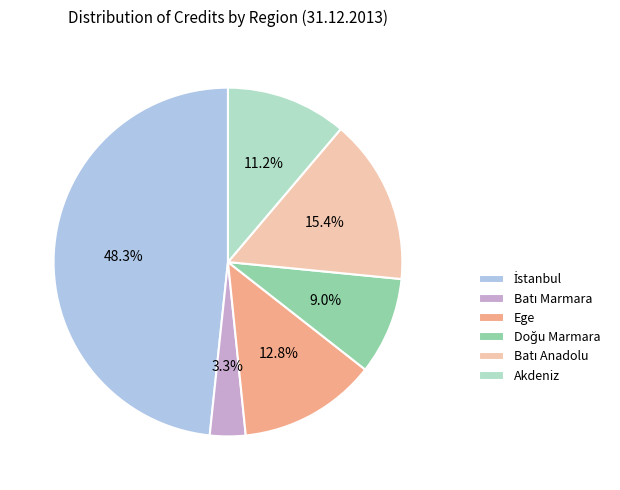

What percentage is the Ege slice, to the nearest percent?

13%